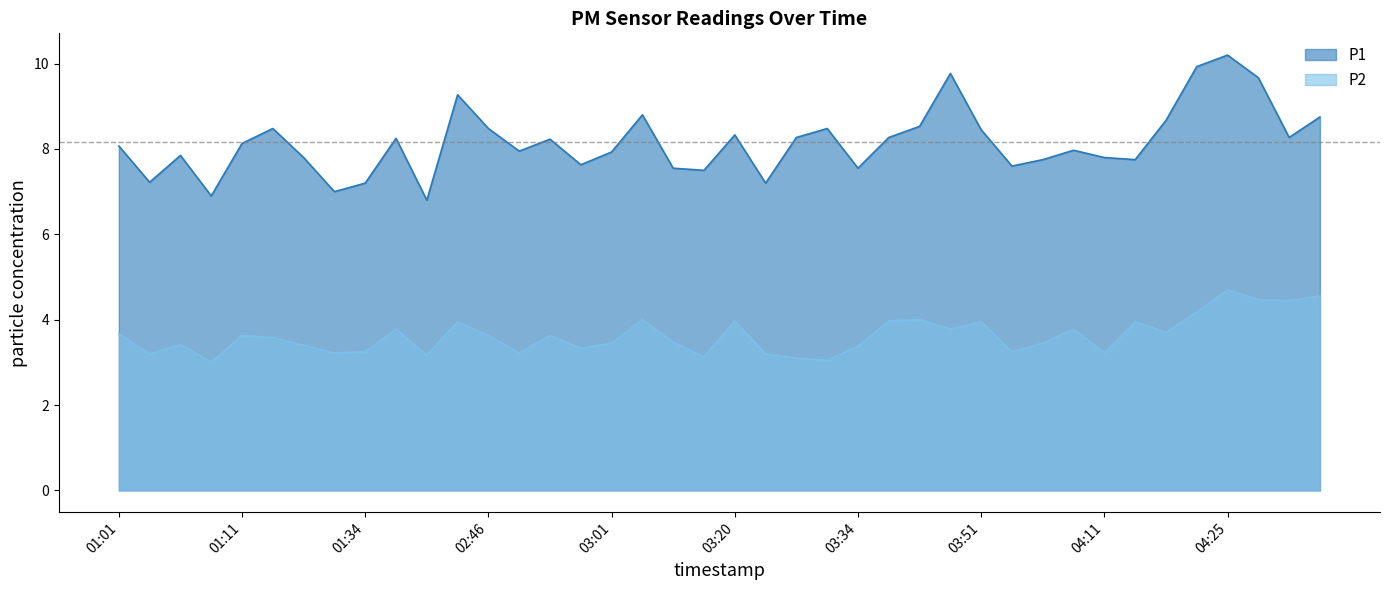

Does the chart have visible grid lines?

No